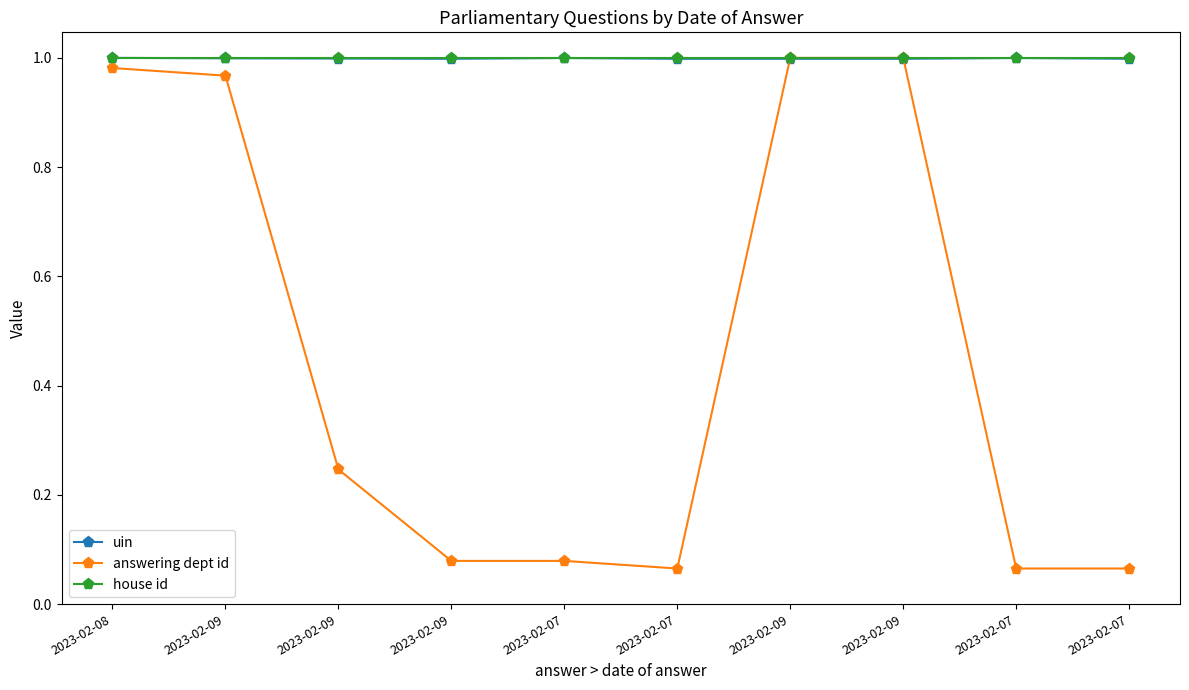

Reading left to right, list all the values displayed in this chart.

uin: 2023-02-08=1.0	2023-02-09=1.0	2023-02-09=1.0	2023-02-09=1.0	2023-02-07=1.0	2023-02-07=1.0	2023-02-09=1.0	2023-02-09=1.0	2023-02-07=1.0	2023-02-07=1.0
answering dept id: 2023-02-08=1.0	2023-02-09=1.0	2023-02-09=0.2	2023-02-09=0.1	2023-02-07=0.1	2023-02-07=0.1	2023-02-09=1.0	2023-02-09=1.0	2023-02-07=0.1	2023-02-07=0.1
house id: 2023-02-08=1.0	2023-02-09=1.0	2023-02-09=1.0	2023-02-09=1.0	2023-02-07=1.0	2023-02-07=1.0	2023-02-09=1.0	2023-02-09=1.0	2023-02-07=1.0	2023-02-07=1.0